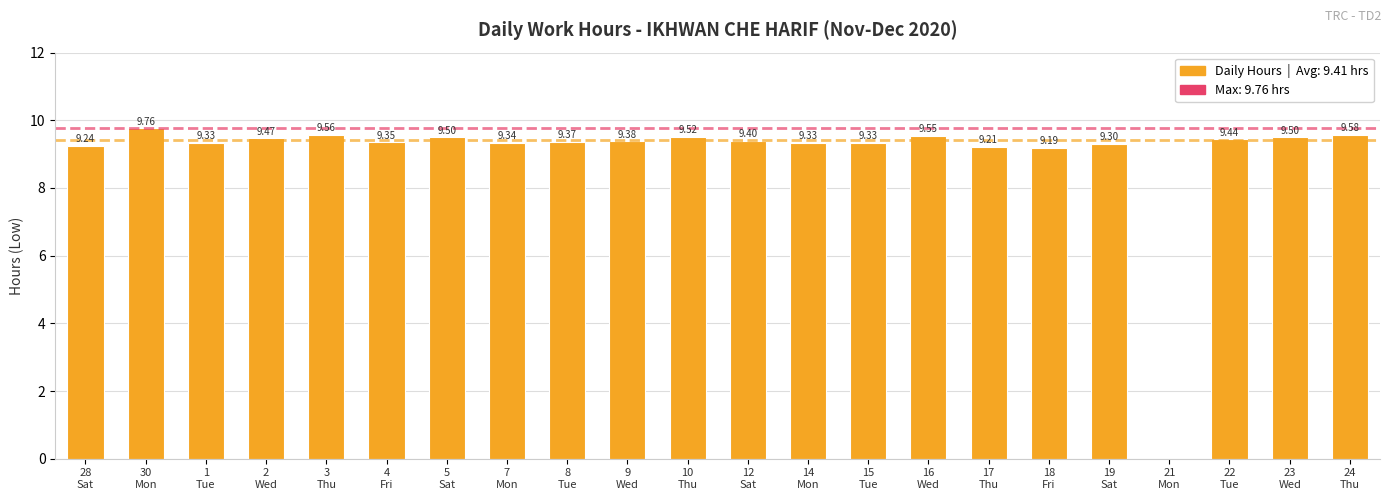

What position from the left is 1
Tue?

3